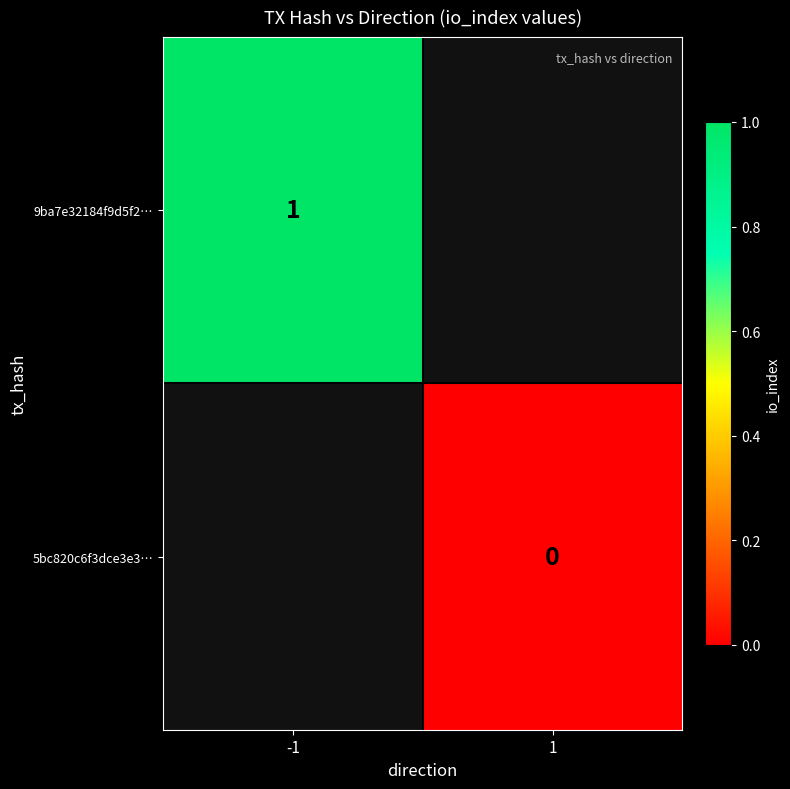

Is it true that 9ba7e32184f9d5f2… equals 2 at -1?

False